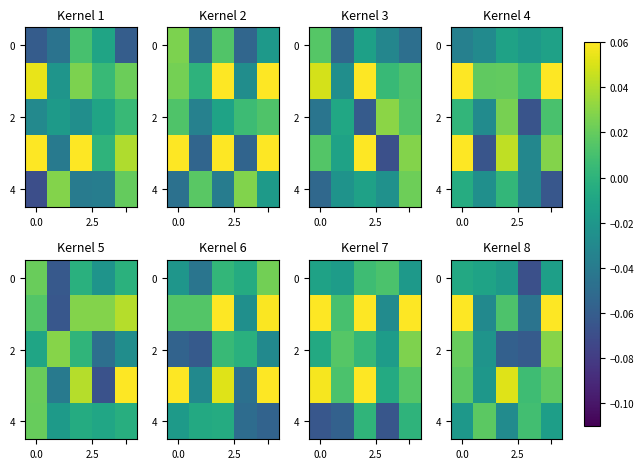

Count the number of data series in this chart.

5